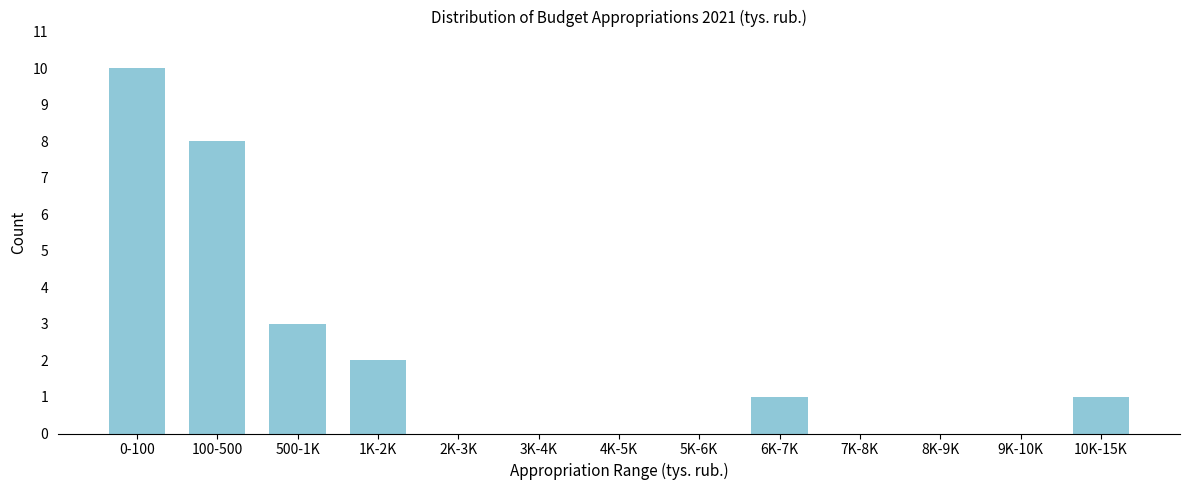

Reading right to left, extract all data points from this chart.

10K-15K=1	9K-10K=0	8K-9K=0	7K-8K=0	6K-7K=1	5K-6K=0	4K-5K=0	3K-4K=0	2K-3K=0	1K-2K=2	500-1K=3	100-500=8	0-100=10